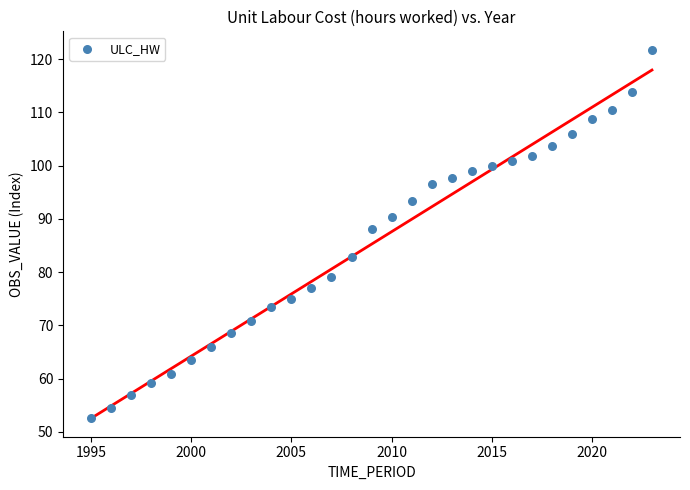

What is the range of Y values (max minus min)?

69.2